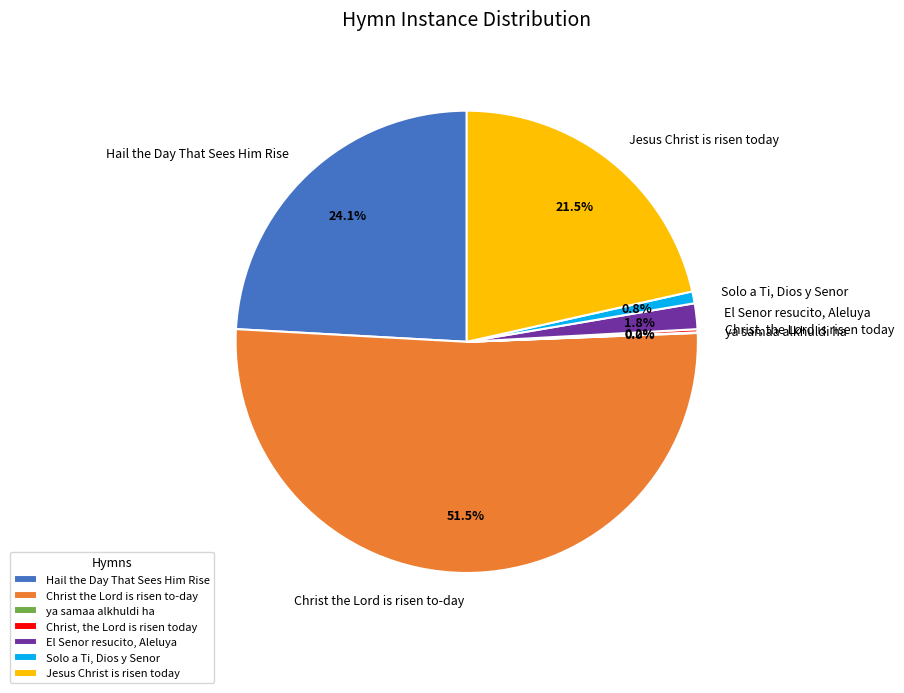

Do Christ the Lord is risen to-day and Hail the Day That Sees Him Rise together represent more than half of the pie?

Yes